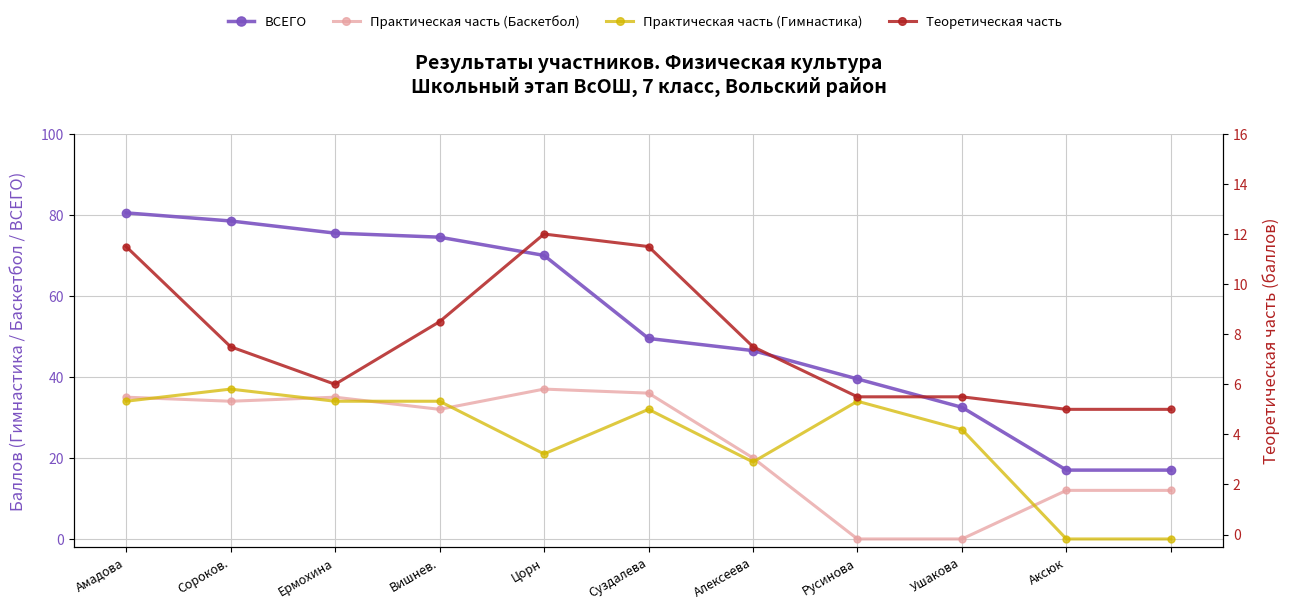

Reading right to left, extract all data points from this chart.

Практическая часть (Баскетбол): 12.0	12.0	0.0	0.0	20.0	36.0	37.0	32.0	35.0	34.0	35.0
Практическая часть (Гимнастика): 0.0	0.0	27.0	34.0	19.0	32.0	21.0	34.0	34.0	37.0	34.0
ВСЕГО: 17.0	17.0	32.5	39.5	46.5	49.5	70.0	74.5	75.5	78.5	80.5
Теоретическая часть: 5.0	5.0	5.5	5.5	7.5	11.5	12.0	8.5	6.0	7.5	11.5